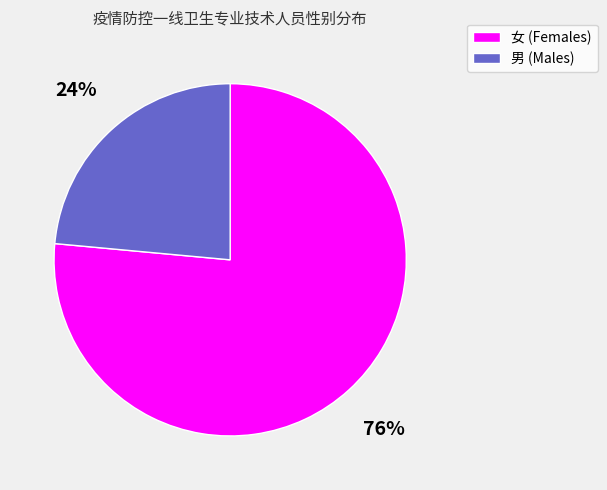

To the nearest percent, what portion does 女 represent?

76%